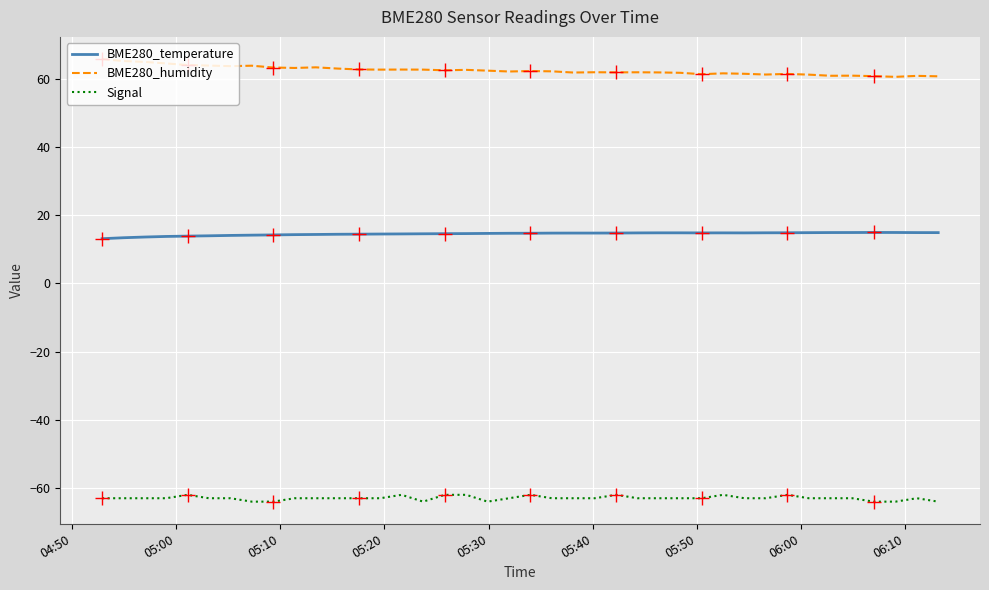

True or false: BME280_temperature and Signal intersect in this chart.

False